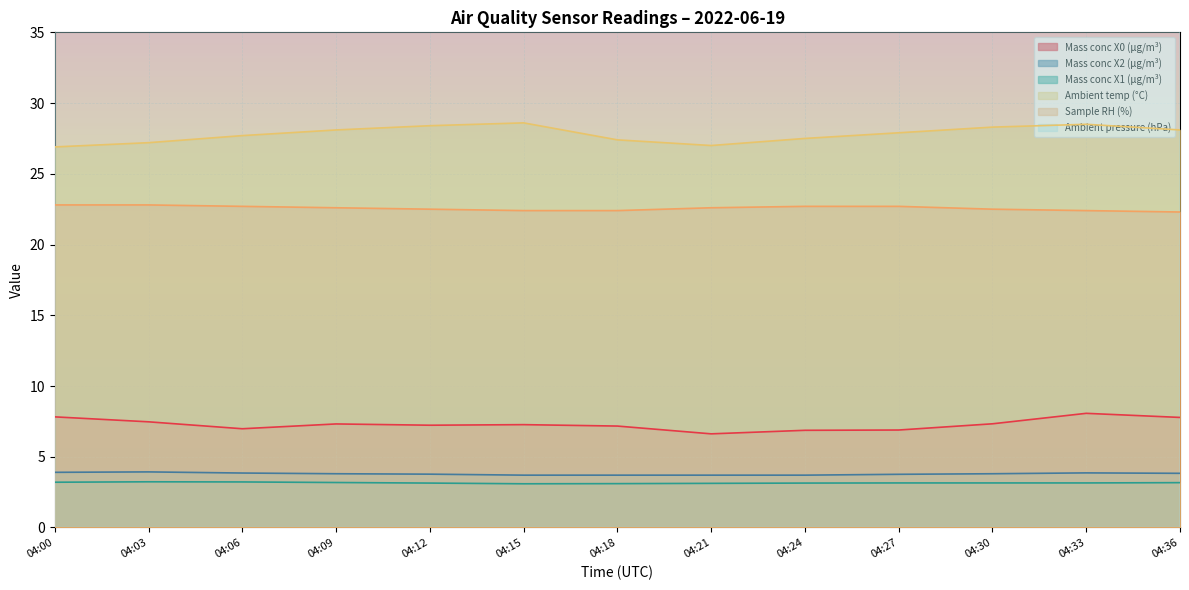

At 04:18, list the series in order from largest to smallest.

Ambient pressure (hPa), Ambient temp (°C), Sample RH (%), Mass conc X0 (μg/m³), Mass conc X2 (μg/m³), Mass conc X1 (μg/m³)